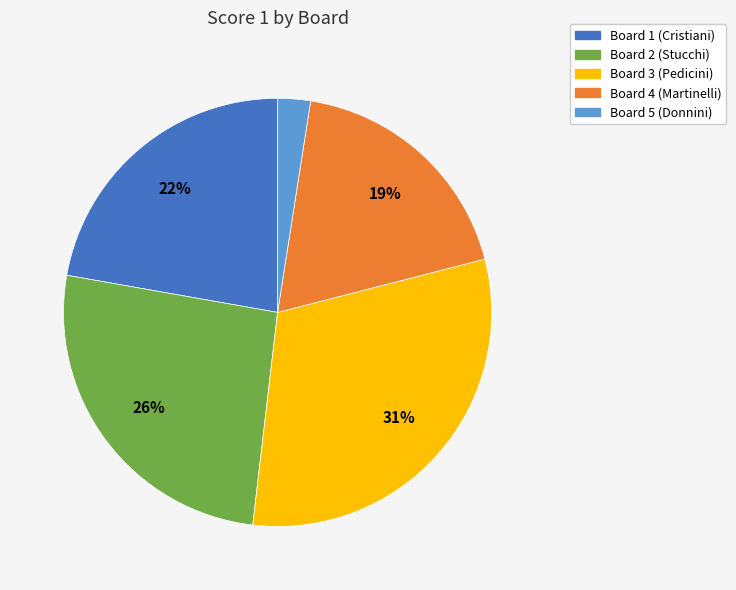

To the nearest percent, what is the difference between the Board 4 (Martinelli) and Board 3 (Pedicini) slice percentages?

12%